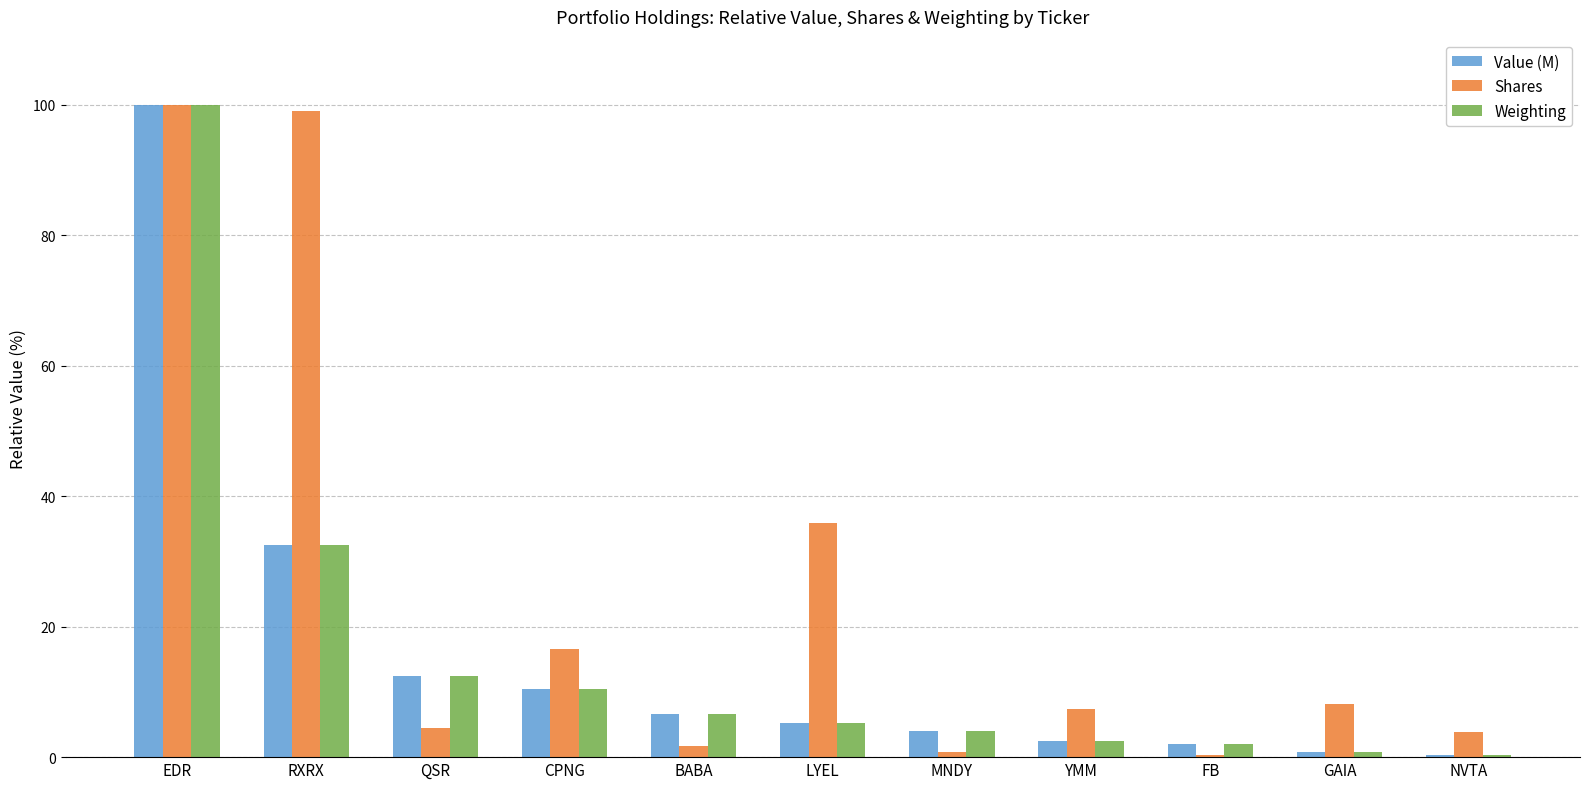

Which series has the largest total across all categories?

Shares